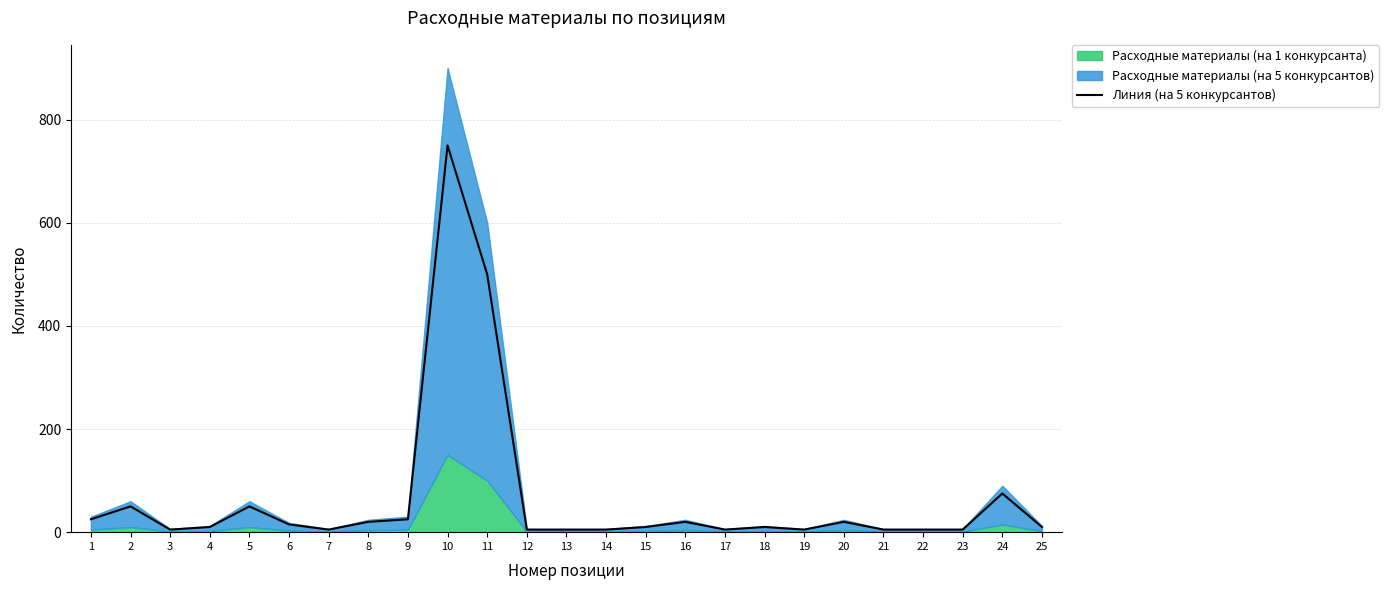

How many lines are shown in the chart?

1